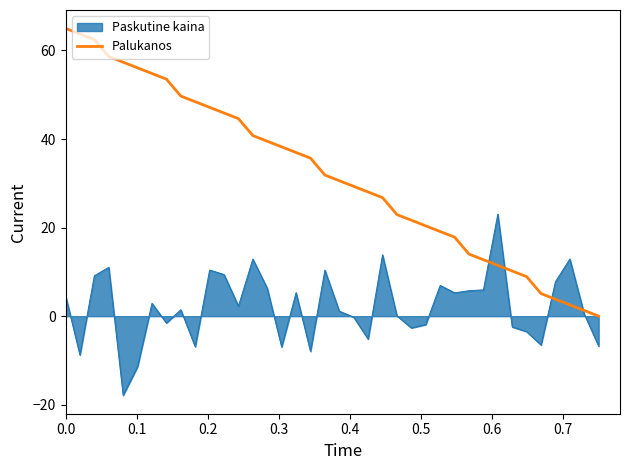

List the series in order of their peak value, lowest first.

Paskutine kaina, Palukanos